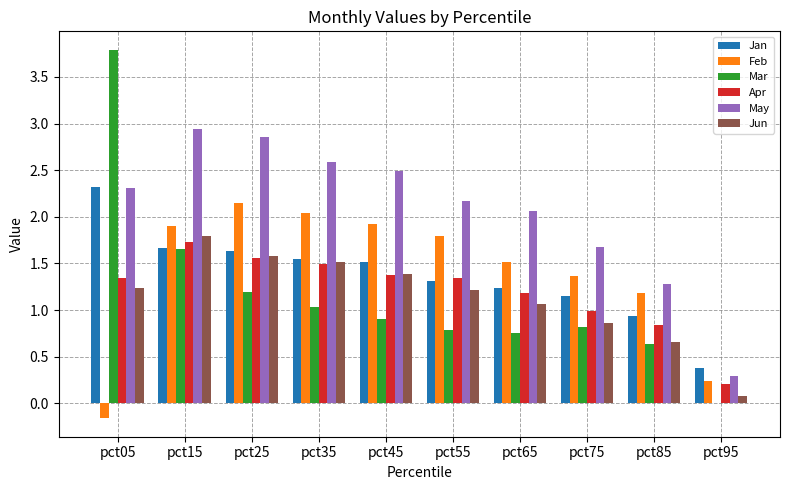

What is the sum of all Jan values?

13.7